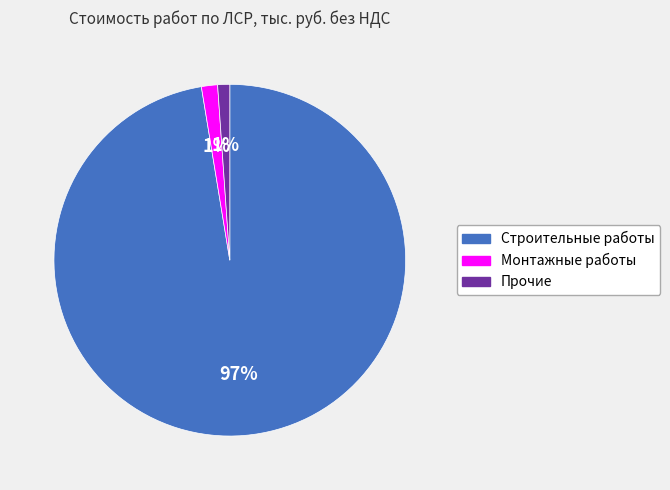

Is it true that Монтажные работы is 11% of the pie?

False